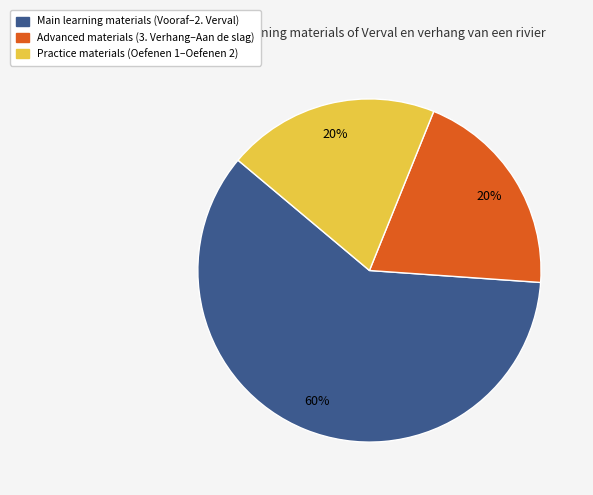

How many segments does this pie chart have?

3